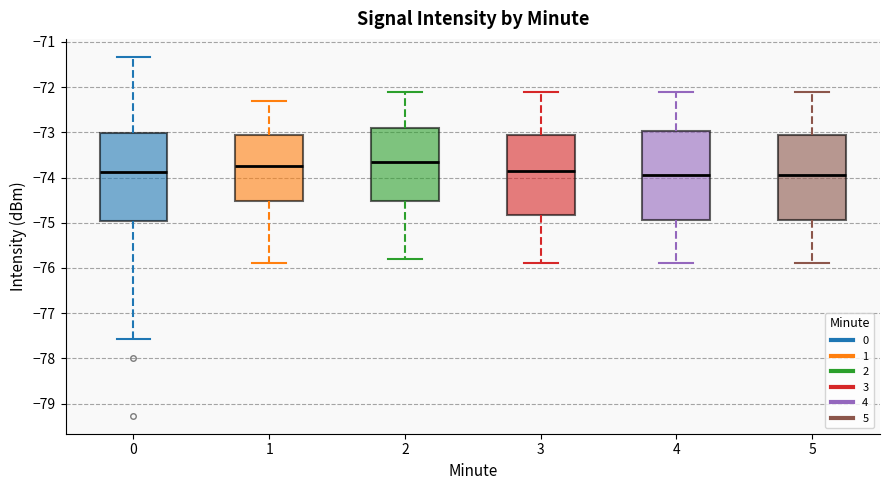

Where does the median line of the box at x = 4 sit on the y-axis? The values are not printed on the chart, so give them approximately, as read against the axis.

-73.9